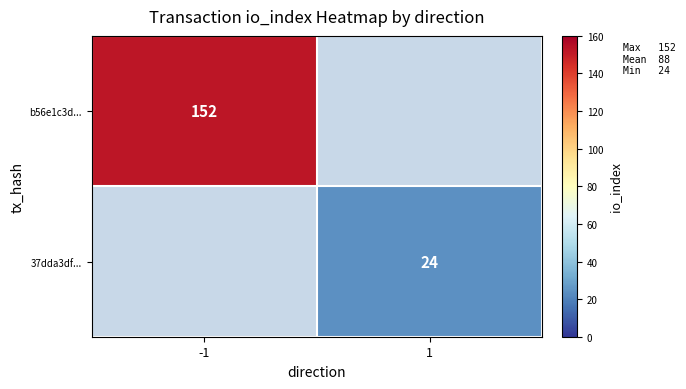

The value of 37dda3df... at 1 is 24. True or false?

True